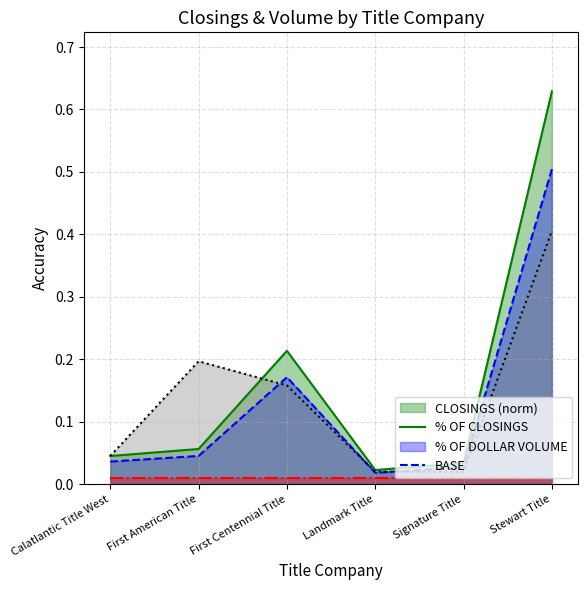

At which category is the sum across all series the highest?

Stewart Title